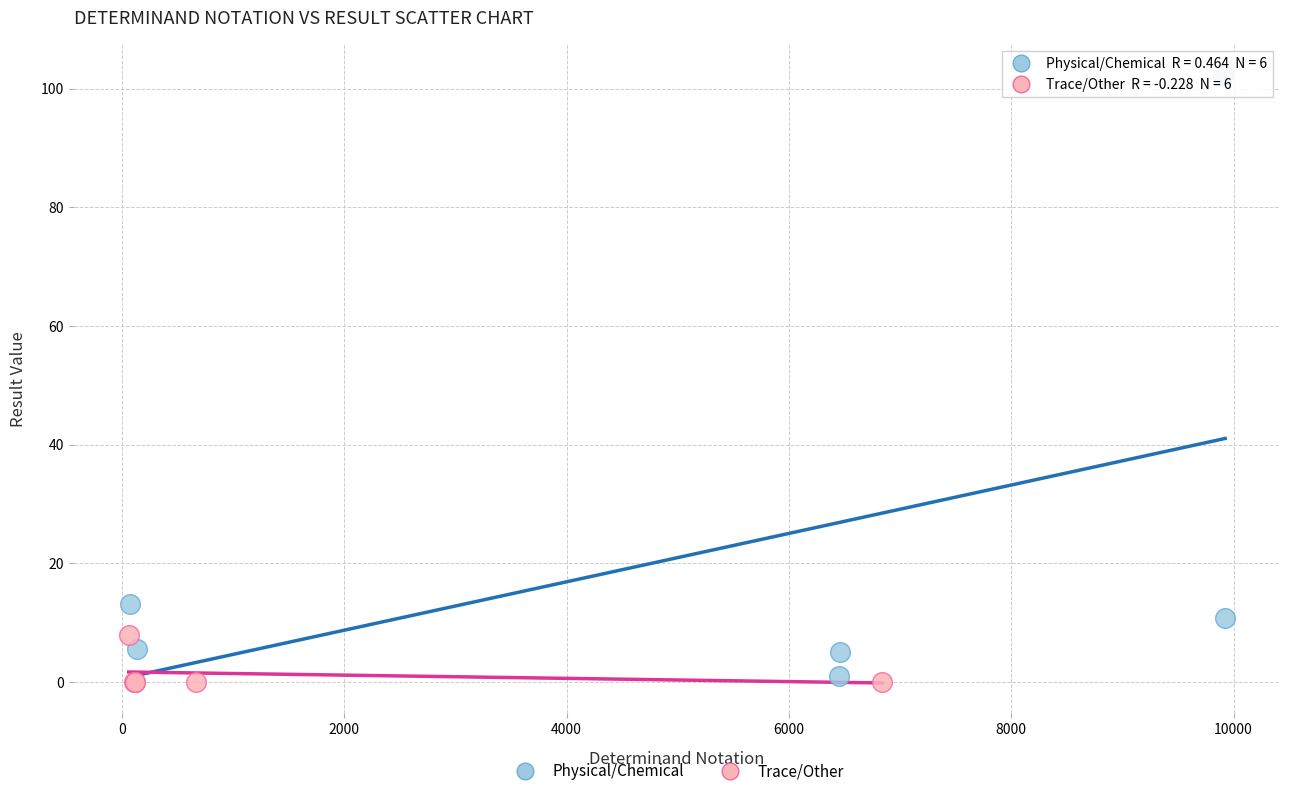

Which series has the largest Y range (max minus min)?

Physical/Chemical